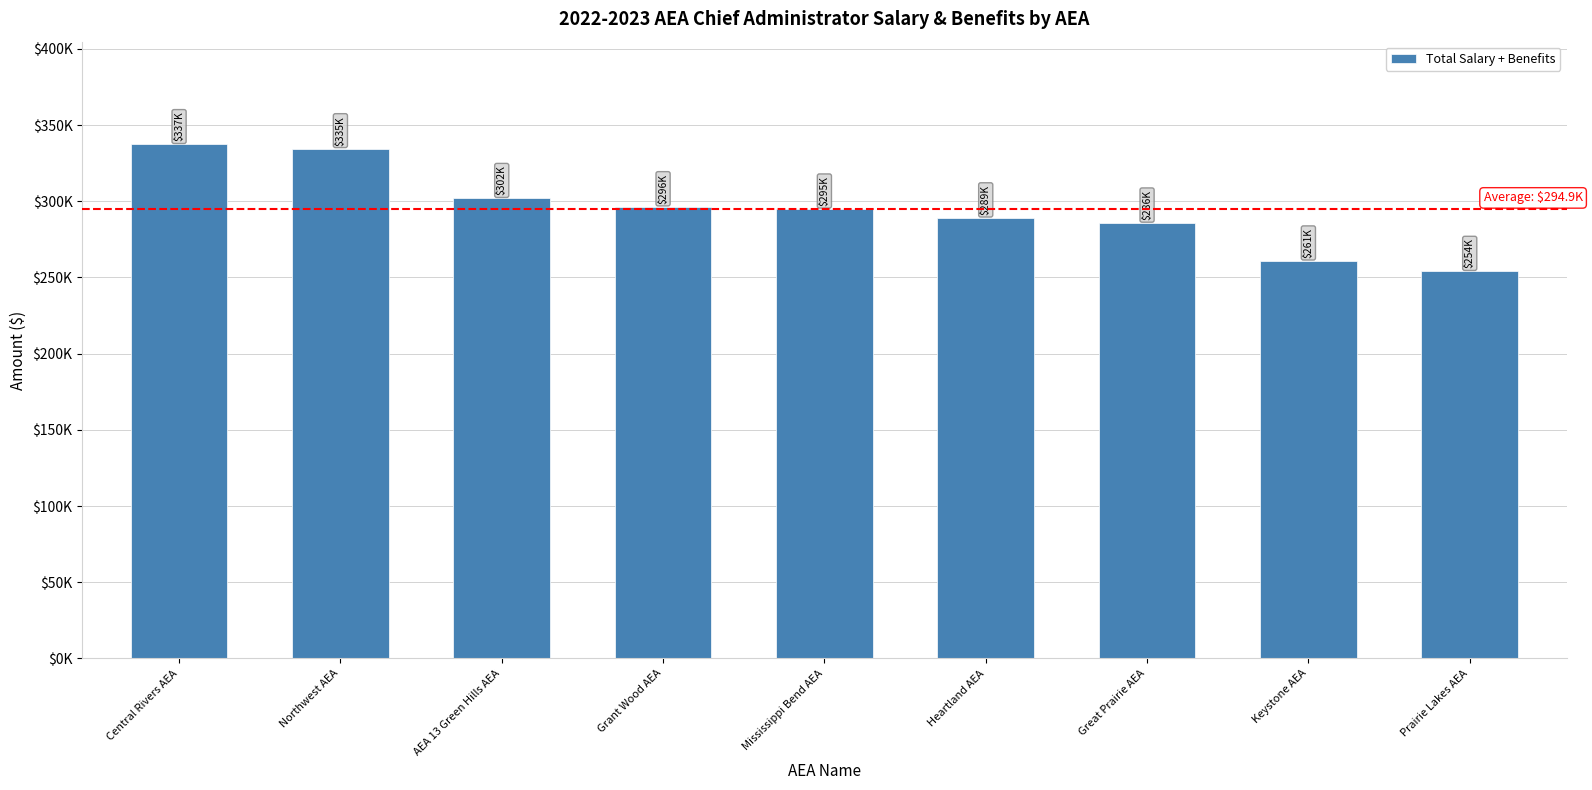

The value at Keystone AEA is 260813. True or false?

True